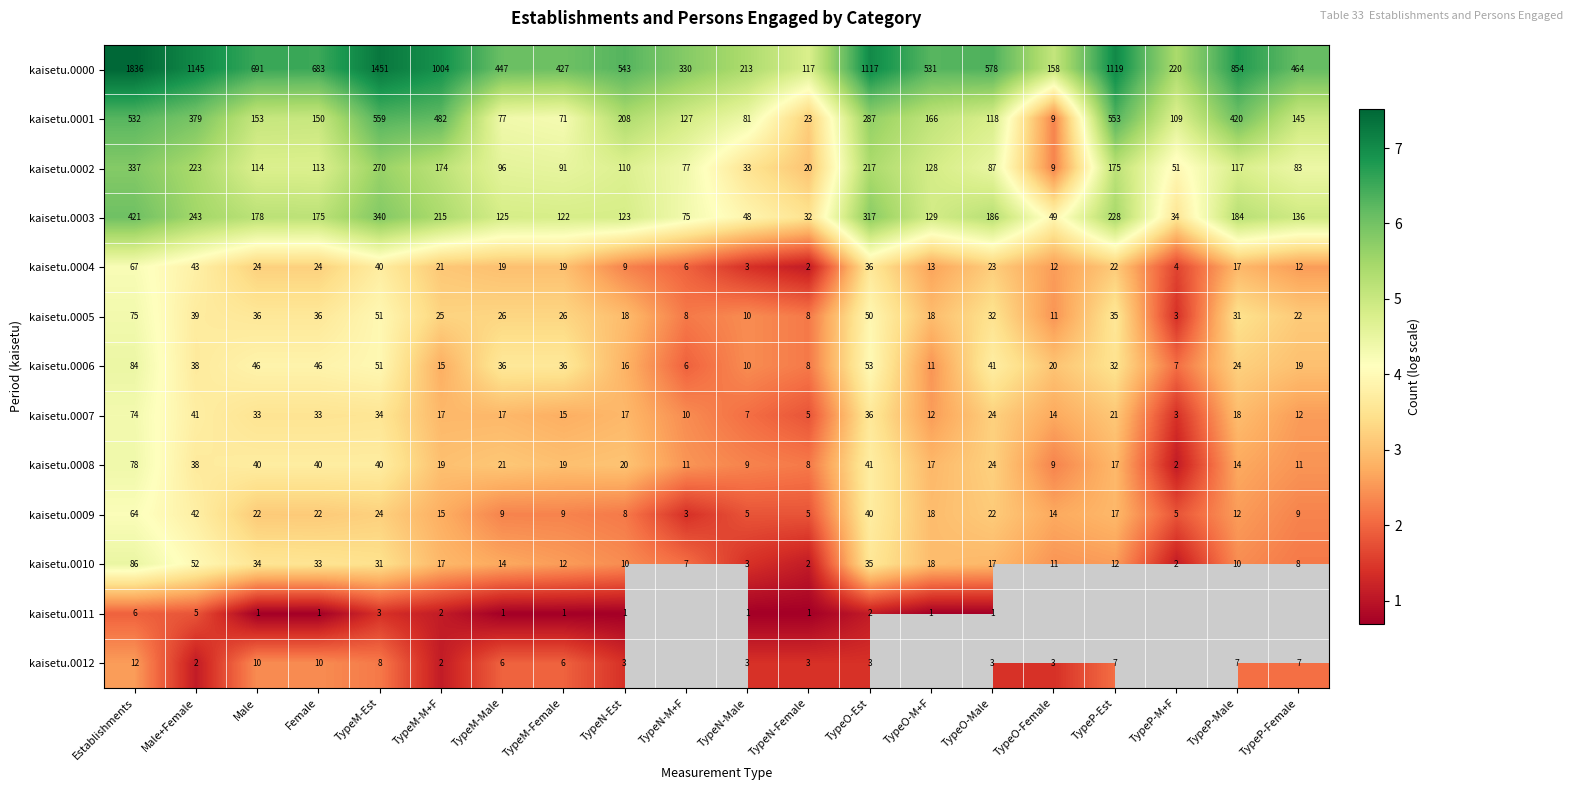

Is the value of kaisetu.0010 at TypeO-Female greater than the value of kaisetu.0008 at Female?

No